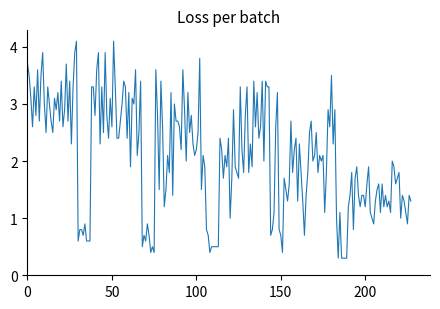

What is the smallest value displayed?

0.3